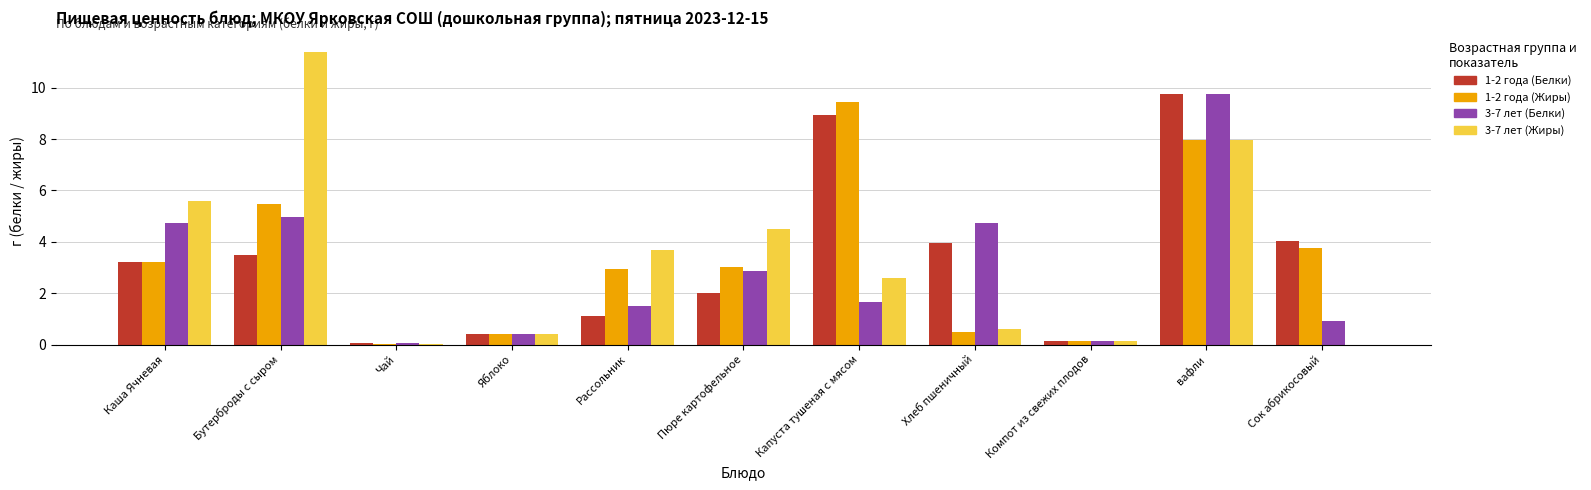

Between Пюре картофельное and Сок абрикосовый, which series saw the biggest shift?

3-7 лет (Жиры)